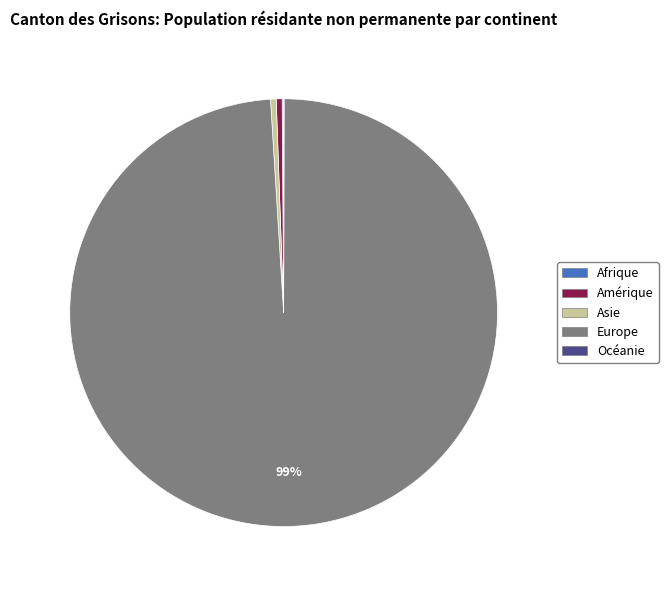

What is the majority slice?

Europe